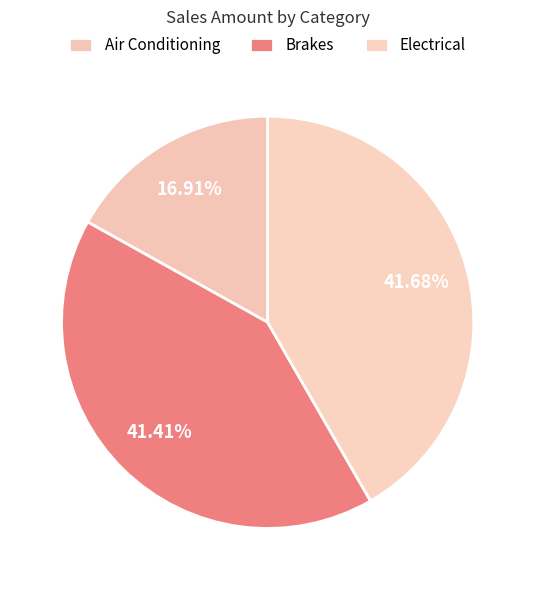

How many slices are in this pie chart?

3